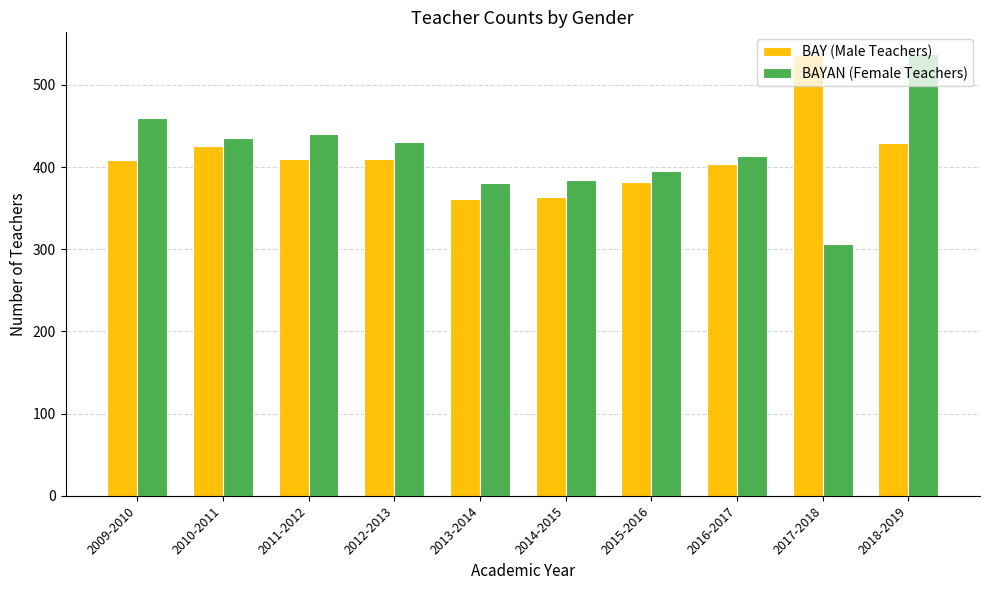

How many values in the BAY (Male Teachers) series are below 410?

5